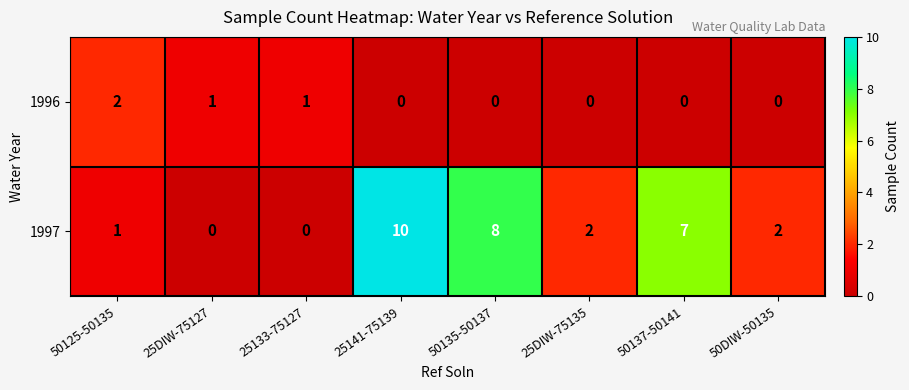

How many distinct data groups are displayed?

2